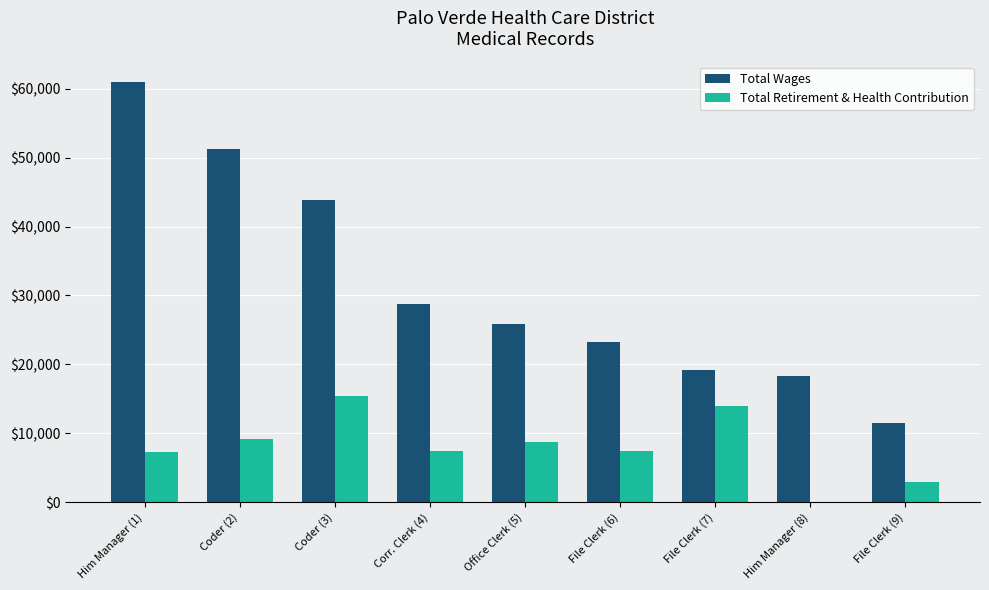

The Total Retirement & Health Contribution series shows 5769 at Coder (2). True or false?

False